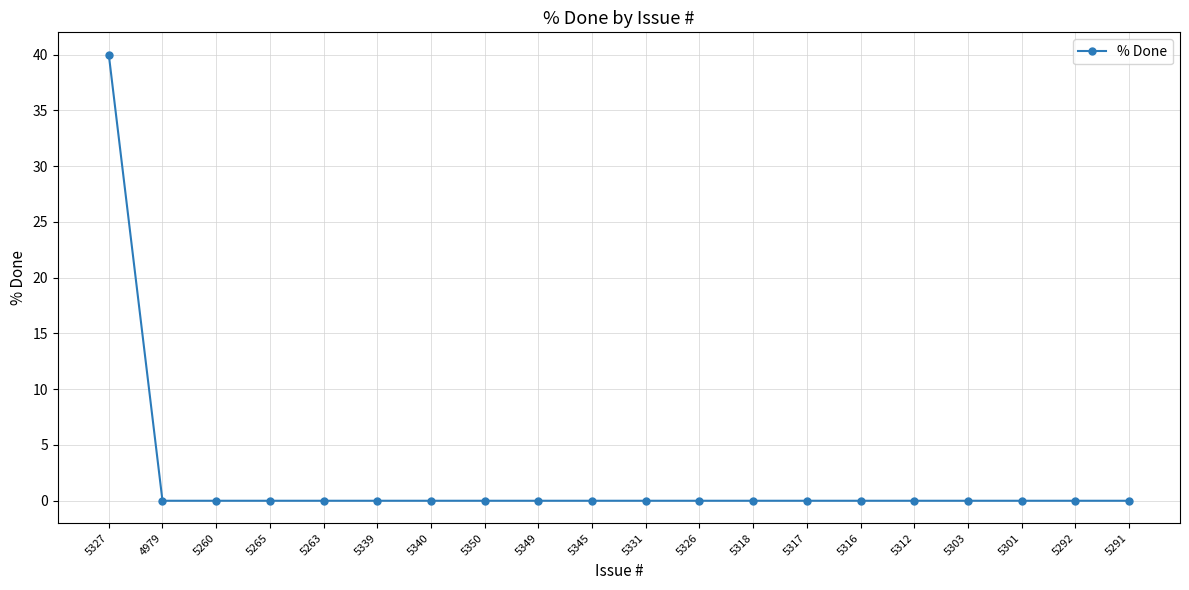

What is the label of the 4th point from the right?

5303